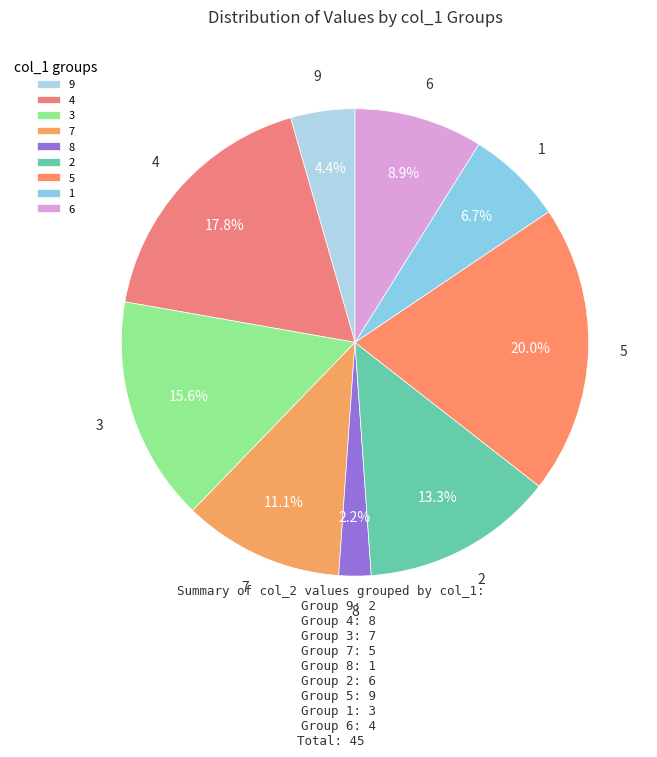

Count the number of slices in the pie.

9